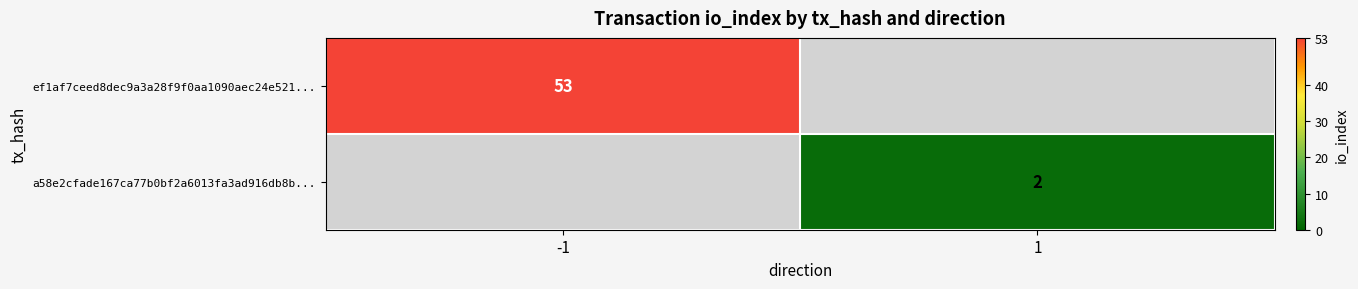

The a58e2cfade167ca77b0bf2a6013fa3ad916db8b... series shows 1 at 1. True or false?

False